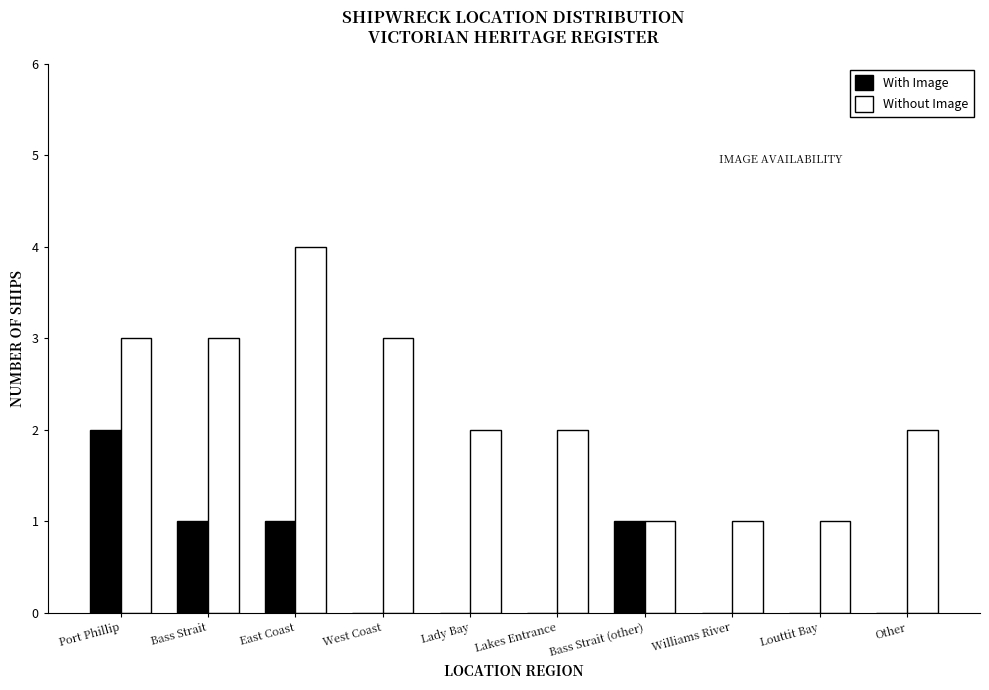

At which label does Without Image reach its peak?

East Coast